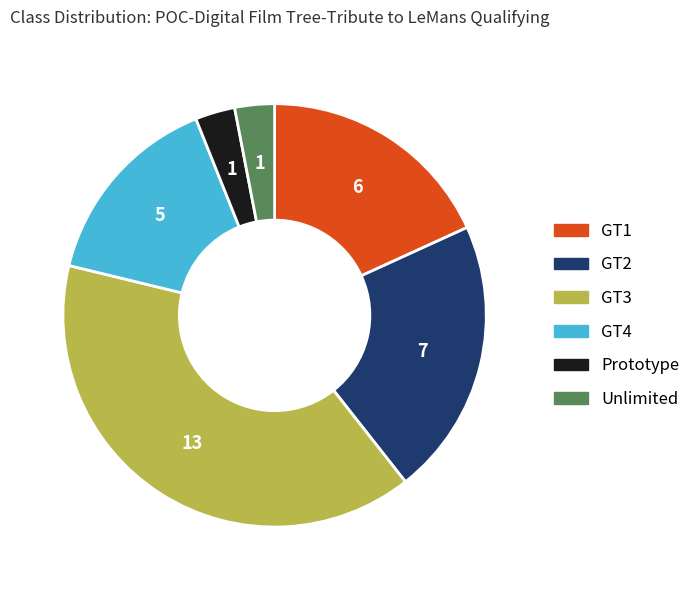

True or false: GT4 accounts for 3% of the total.

False